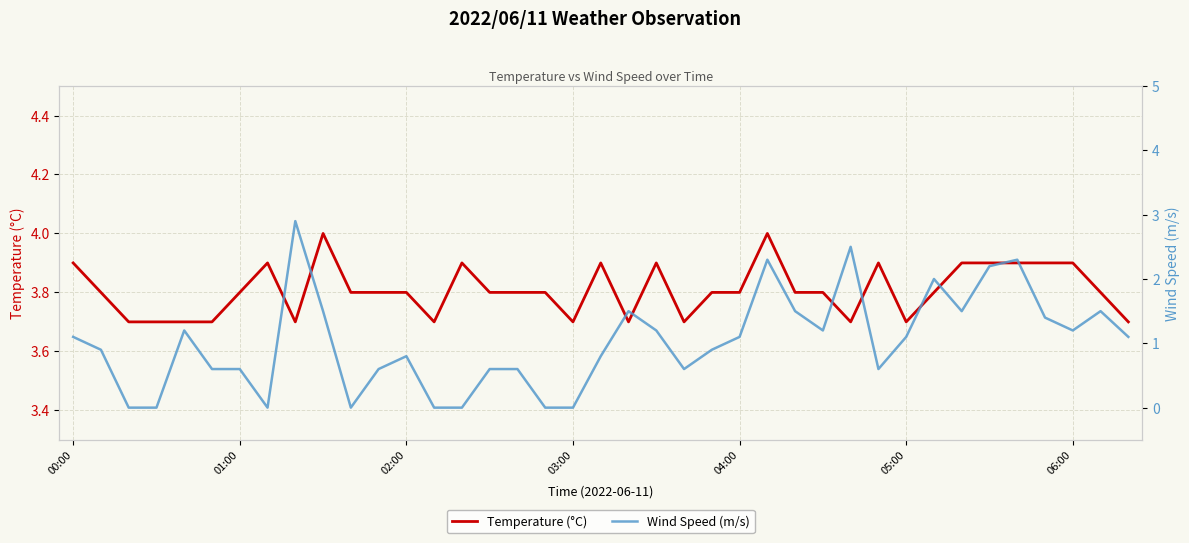

What is the maximum value for Temperature (°C)?

4.0